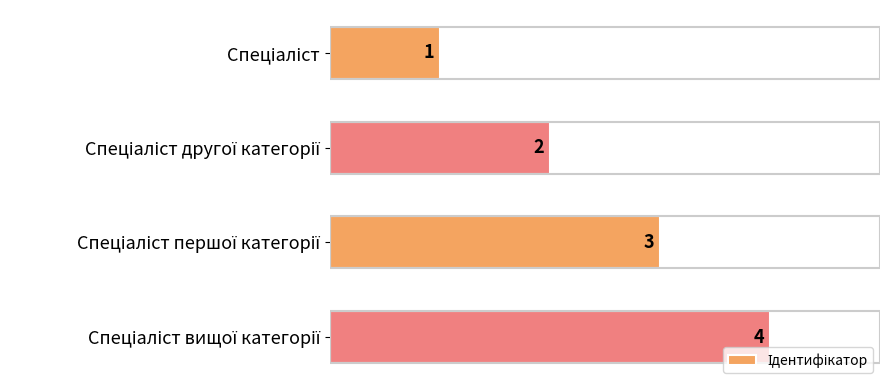

How many bars are there in total?

4